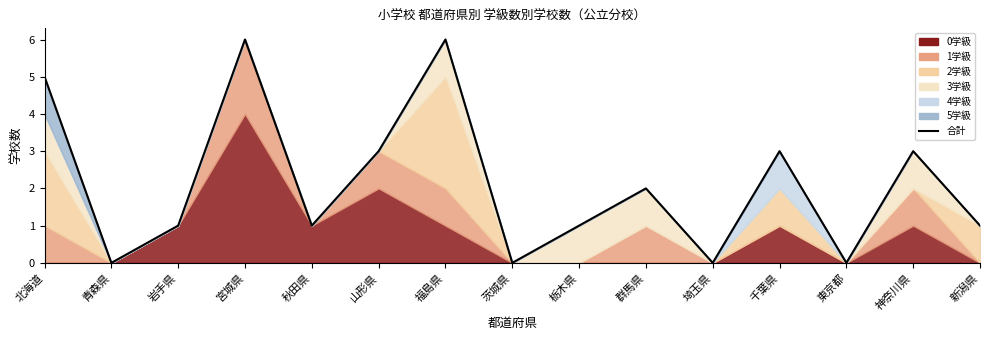

What is the greatest value displayed?

6